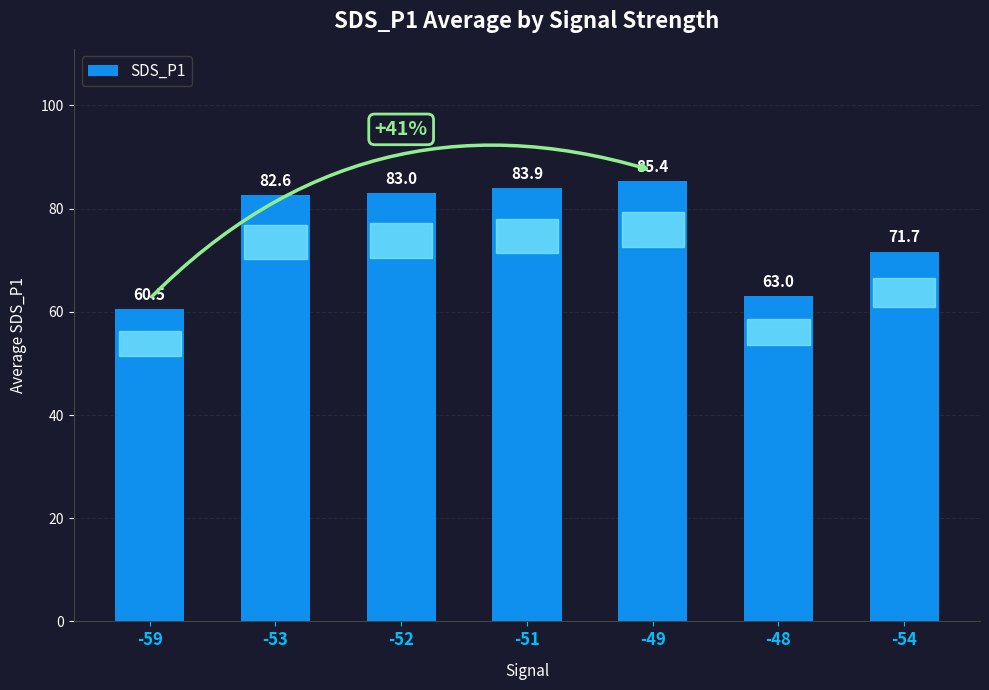

Rank the categories by value from lowest to highest.

-59, -48, -54, -53, -52, -51, -49